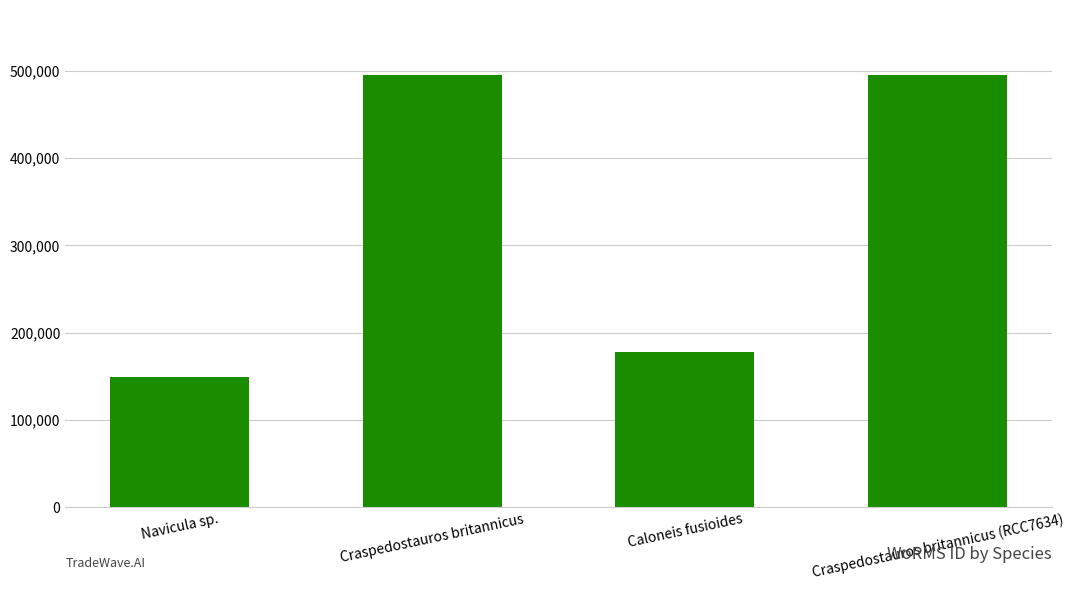

What is the difference between the maximum and minimum values?

346074